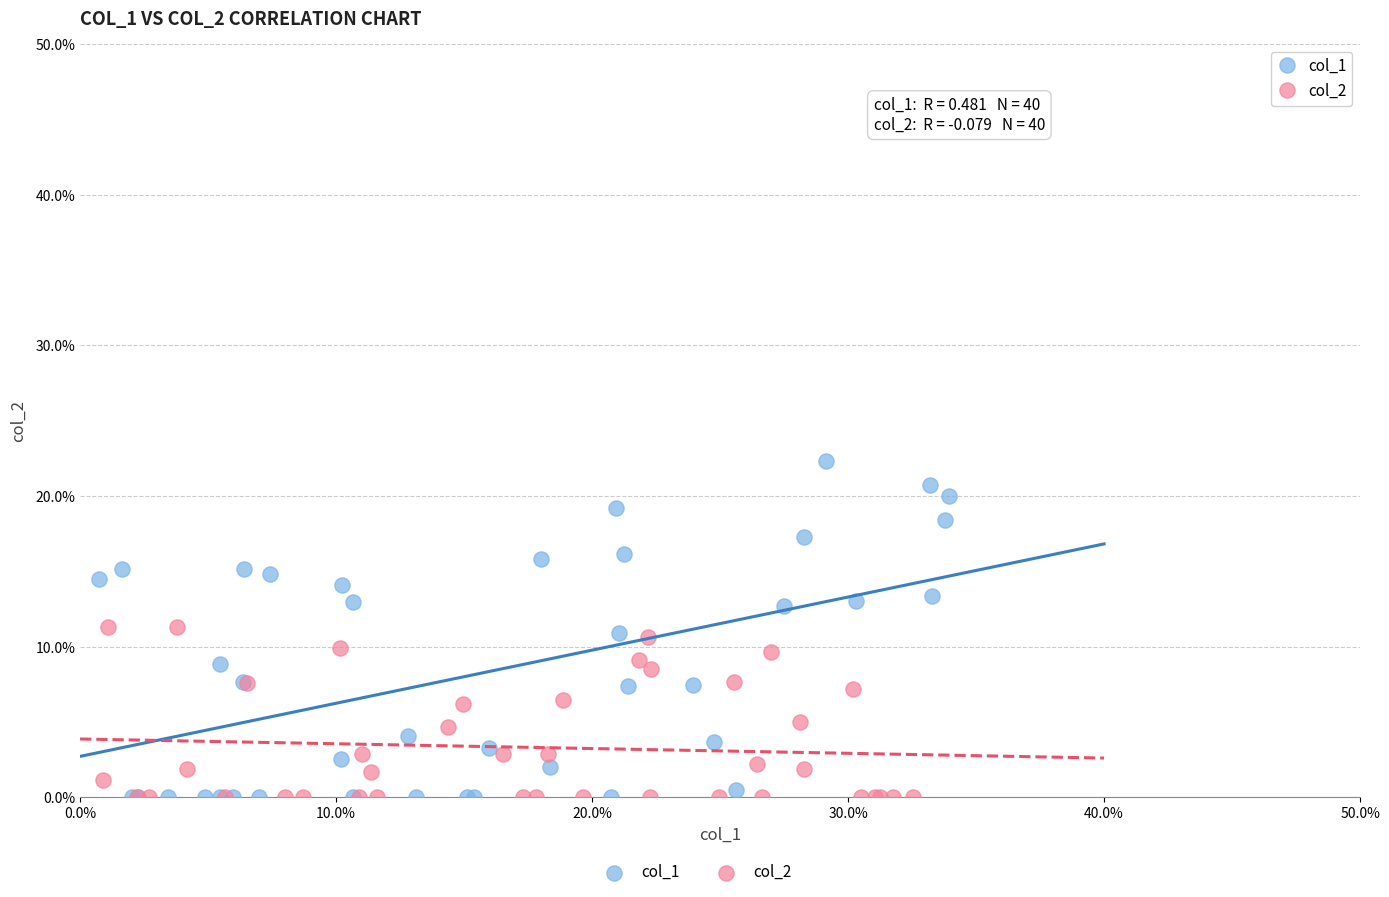

Which series has the largest Y range (max minus min)?

col_1